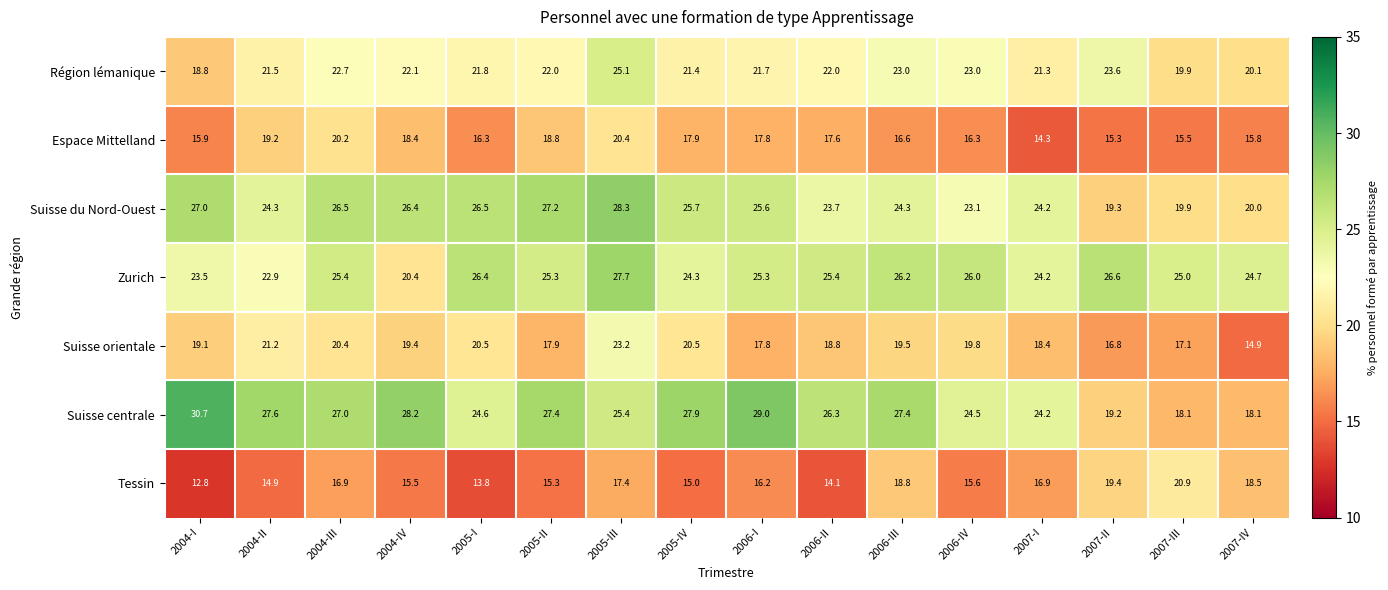

At which label does Espace Mittelland first exceed 17?

2004-II